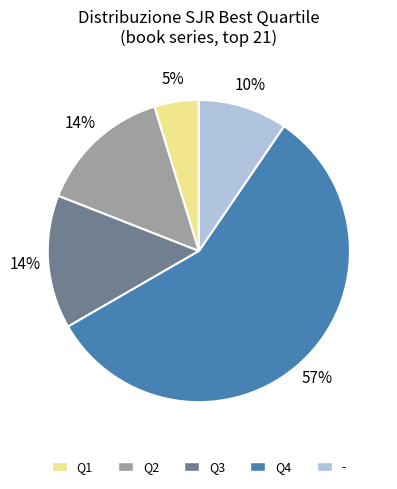

Which slice is the smallest?

Q1